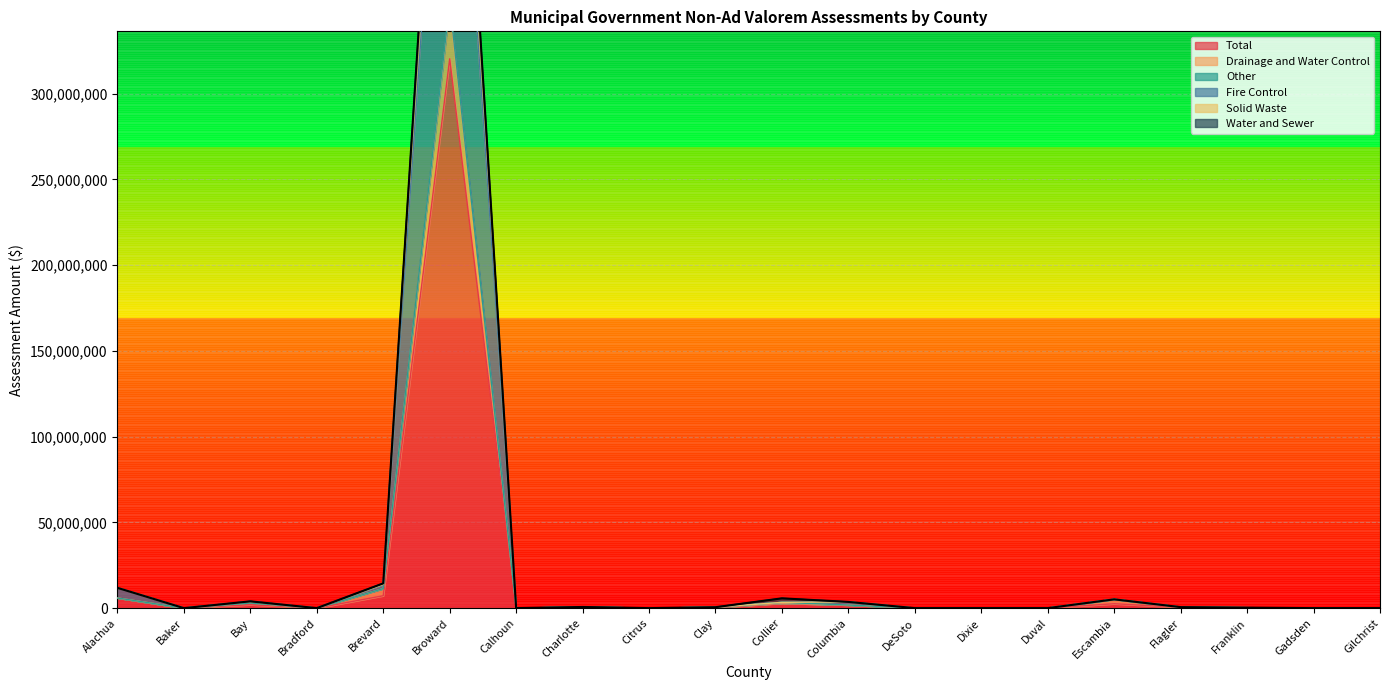

Rank the categories by Fire Control value from lowest to highest.

Baker, Bradford, Calhoun, Citrus, DeSoto, Dixie, Duval, Gadsden, Gilchrist, Franklin, Clay, Flagler, Charlotte, Collier, Columbia, Bay, Escambia, Alachua, Brevard, Broward